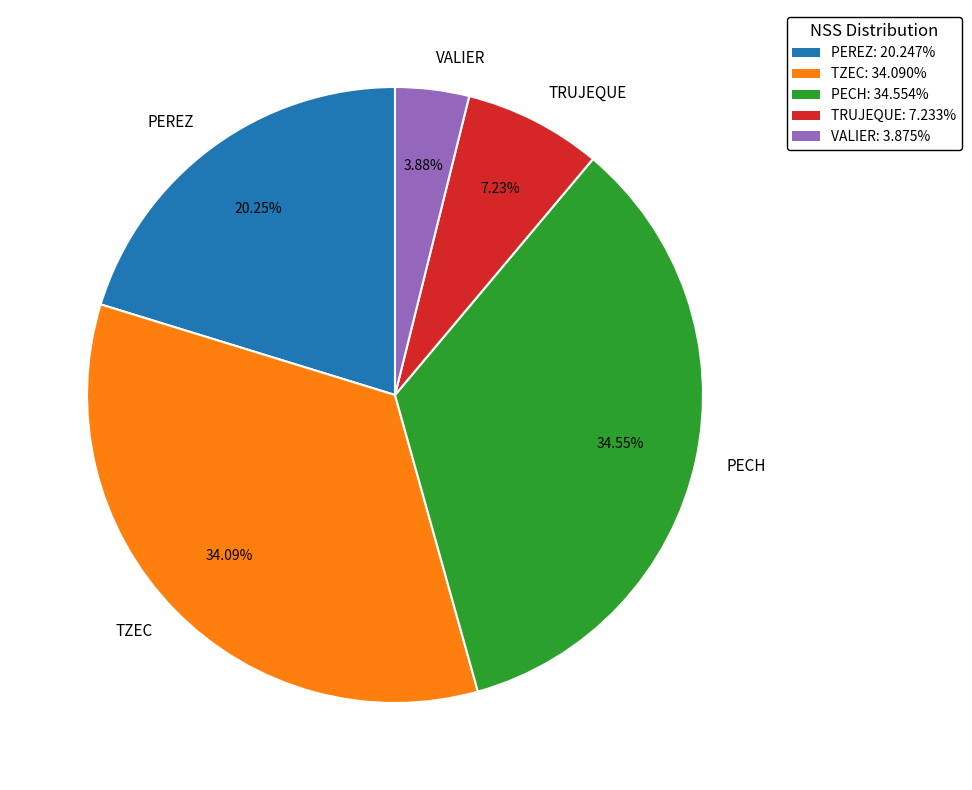

To the nearest percent, what portion does TZEC represent?

34%